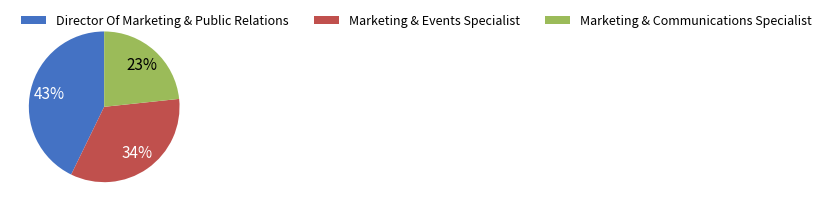

Does any single category account for the majority?

No